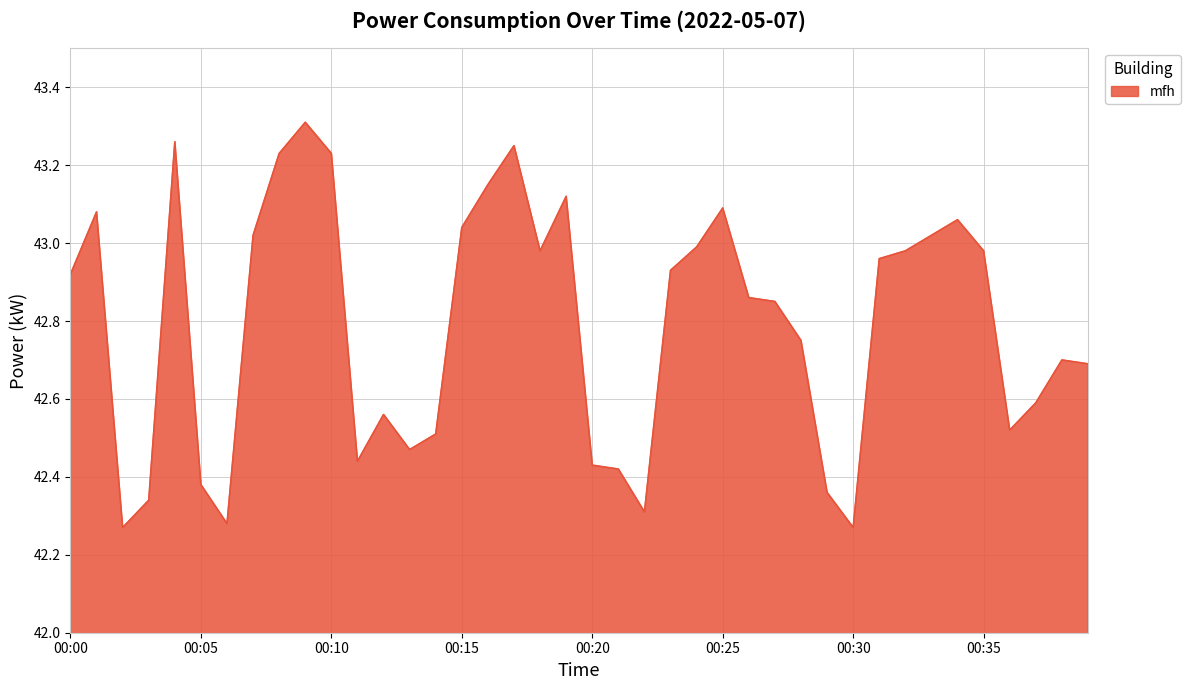

How many lines are shown in the chart?

1